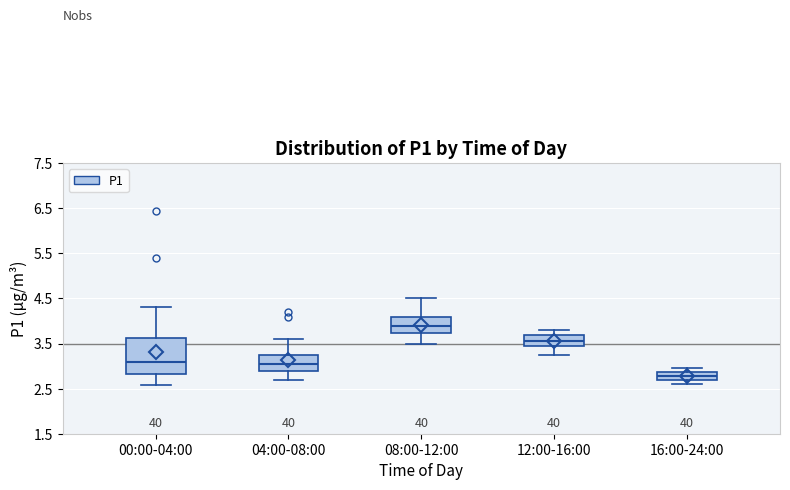

Reading left to right, read every box against the y-axis: the position of its median line, the range the box covers, and the ends of its whiskers. The values are not printed on the chart, so give them approximately, as read against the axis.

00:00-04:00: median 3.1, box 2.8 to 3.6, whiskers 2.6 to 4.3
04:00-08:00: median 3.1, box 2.9 to 3.3, whiskers 2.7 to 3.6
08:00-12:00: median 3.9, box 3.7 to 4.1, whiskers 3.5 to 4.5
12:00-16:00: median 3.6, box 3.4 to 3.7, whiskers 3.3 to 3.8
16:00-24:00: median 2.8, box 2.7 to 2.9, whiskers 2.6 to 3.0